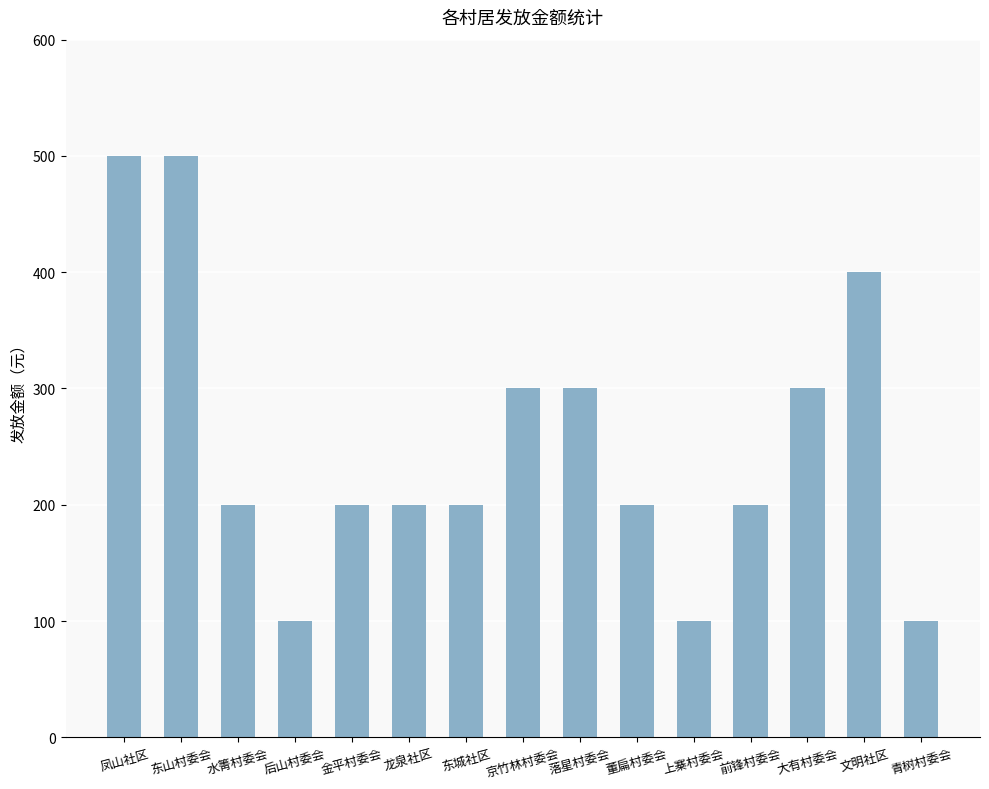

What is the approximate value at 青树村委会?

100